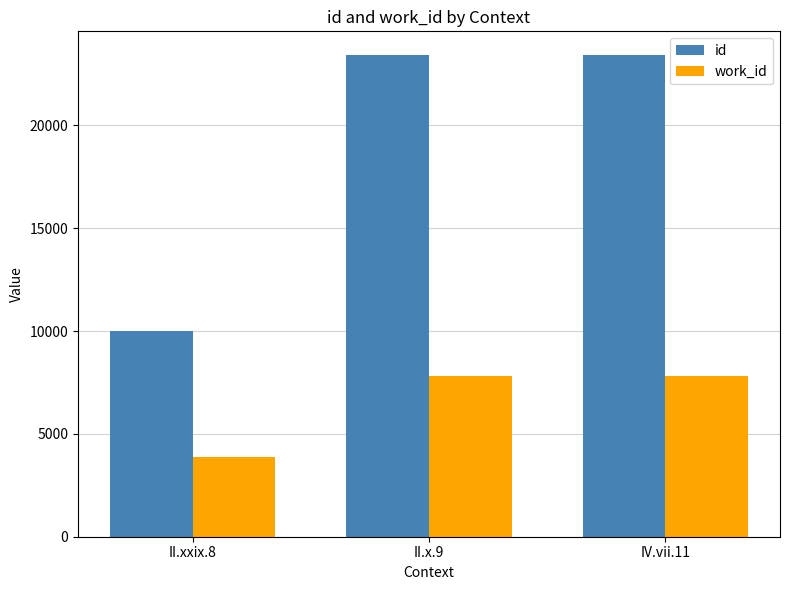

What is the spread (max minus min) of values at IV.vii.11?

15606